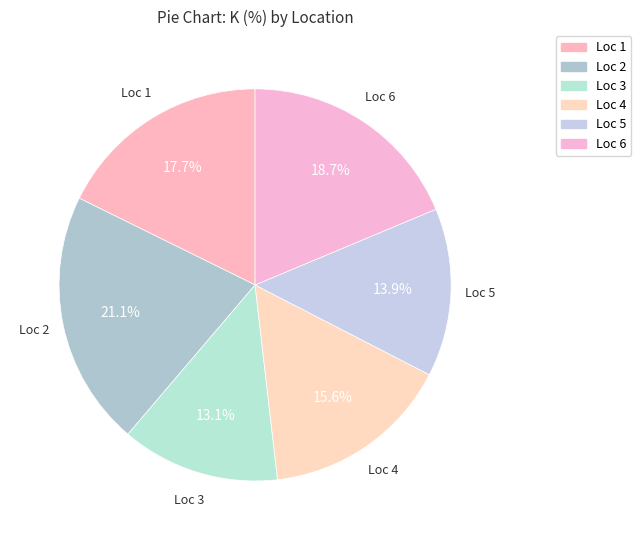

Rank the categories by value from lowest to highest.

Loc 3, Loc 5, Loc 4, Loc 1, Loc 6, Loc 2